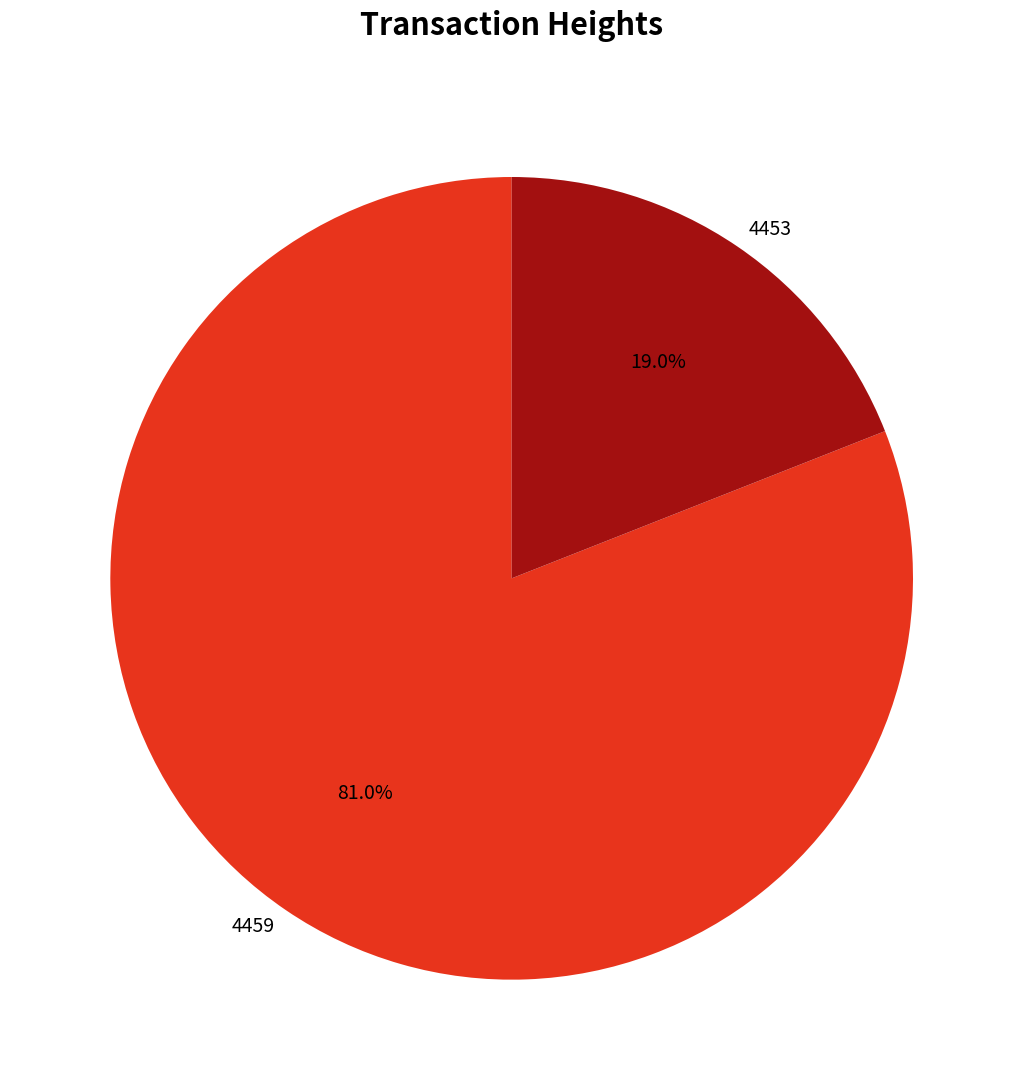

Count the number of slices in the pie.

2